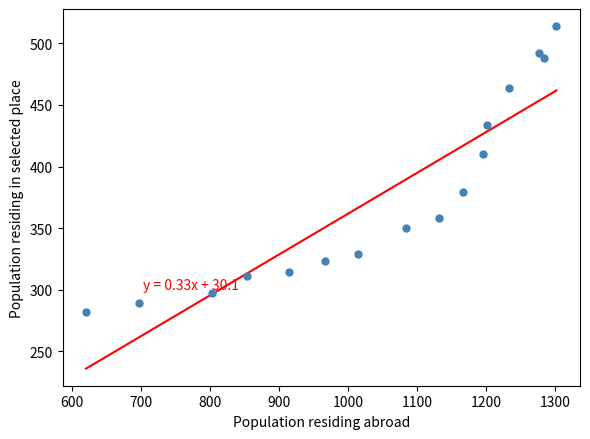

What is the range of X values (max minus min)?

681